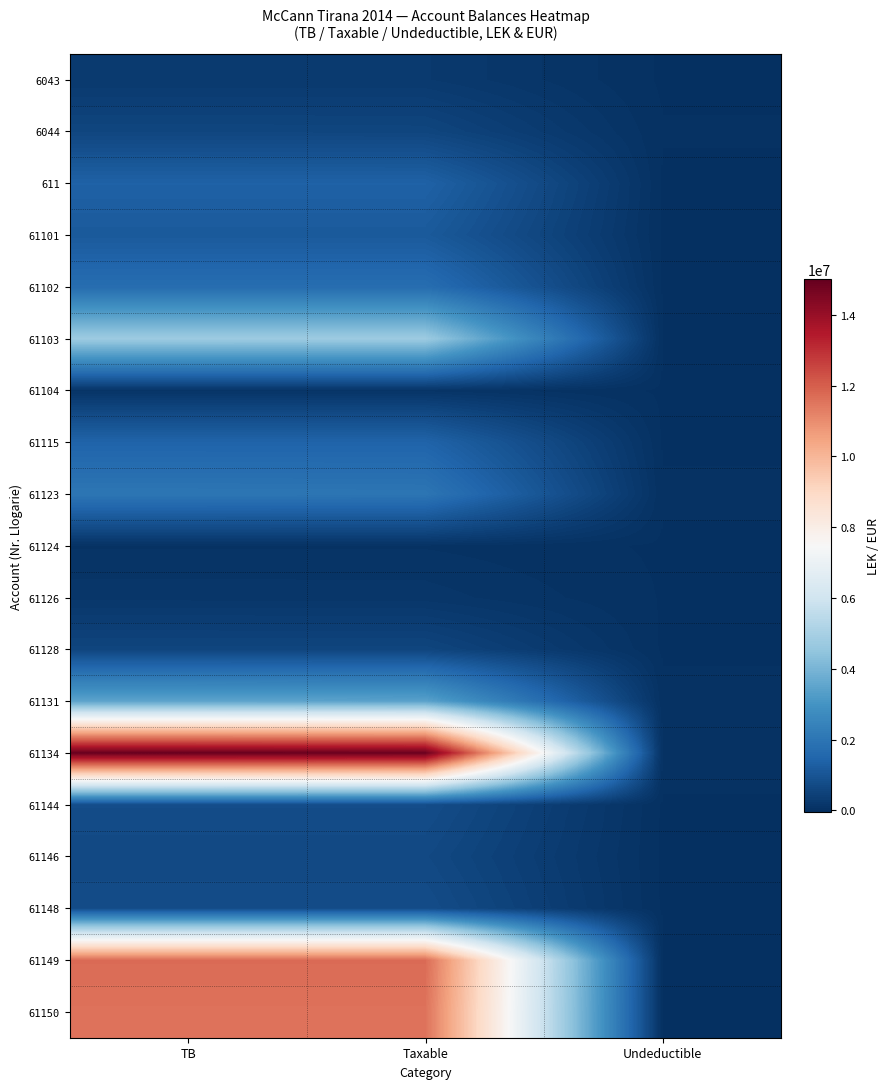

What is the total value across all series at TB?

58070769.2